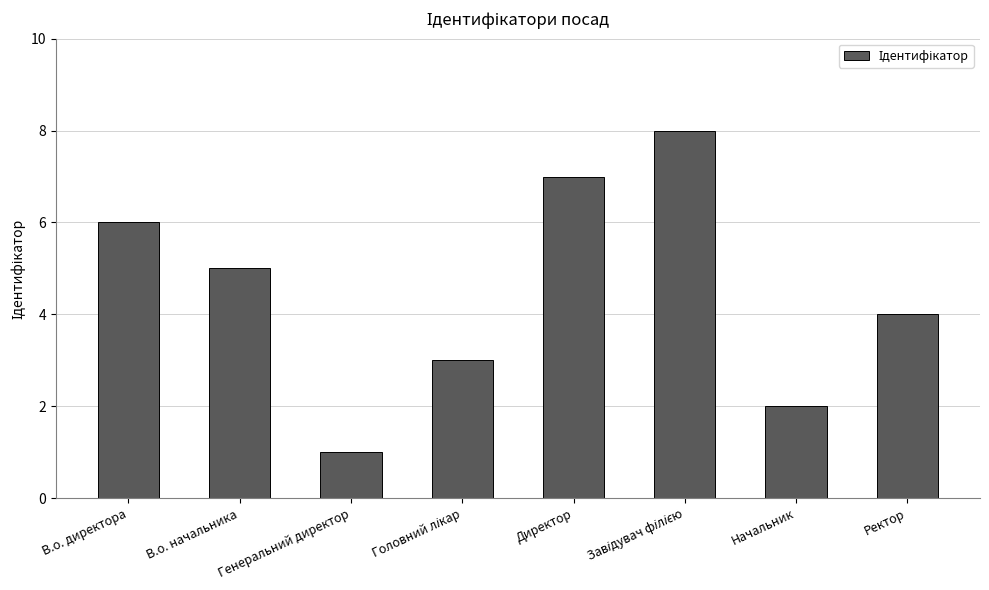

What position from the right is В.о. начальника?

7